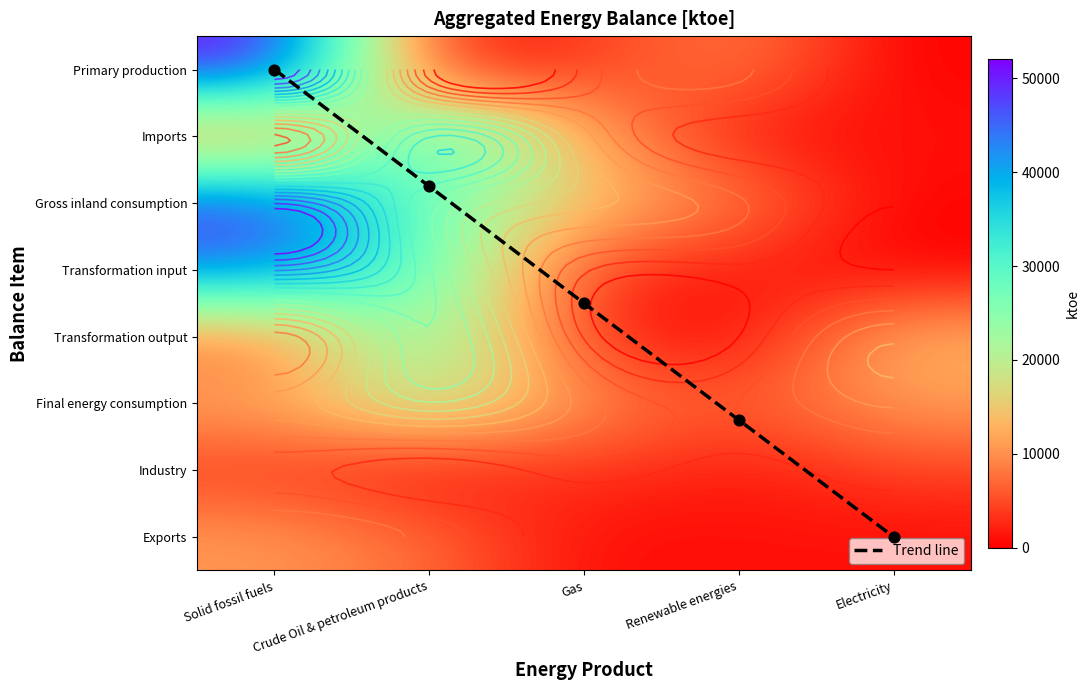

At how many categories does at least one series exceed 4906?

5